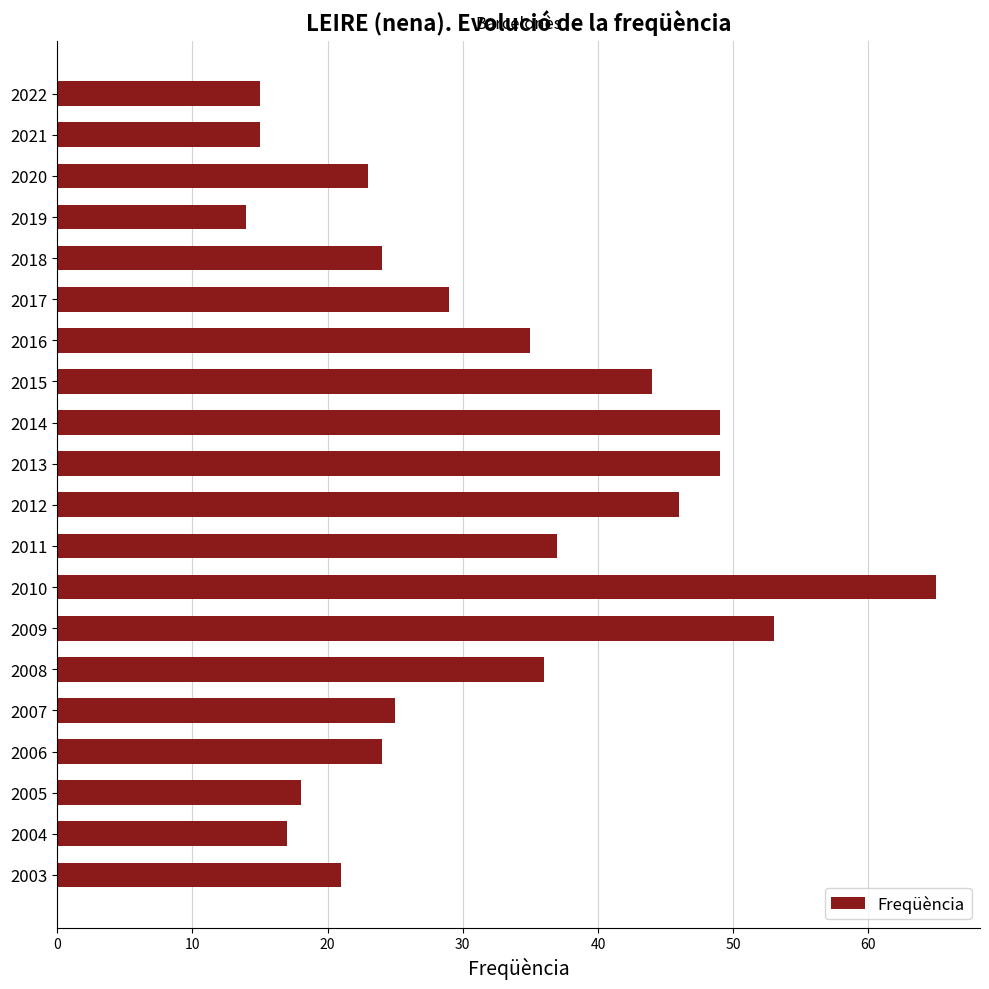

Read the value at 2021, to the nearest 5.

15